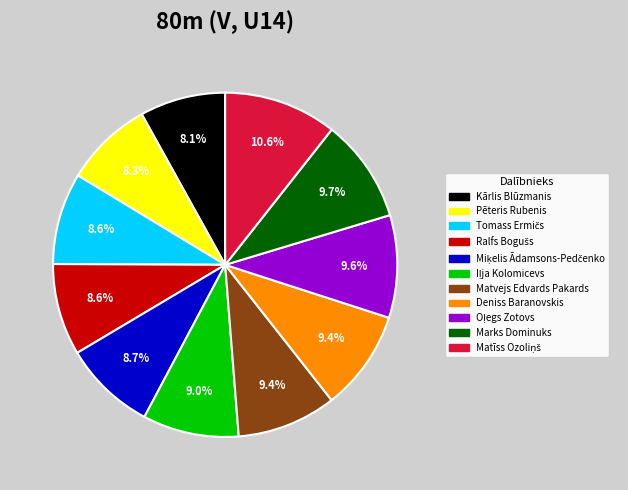

Count the number of slices in the pie.

11